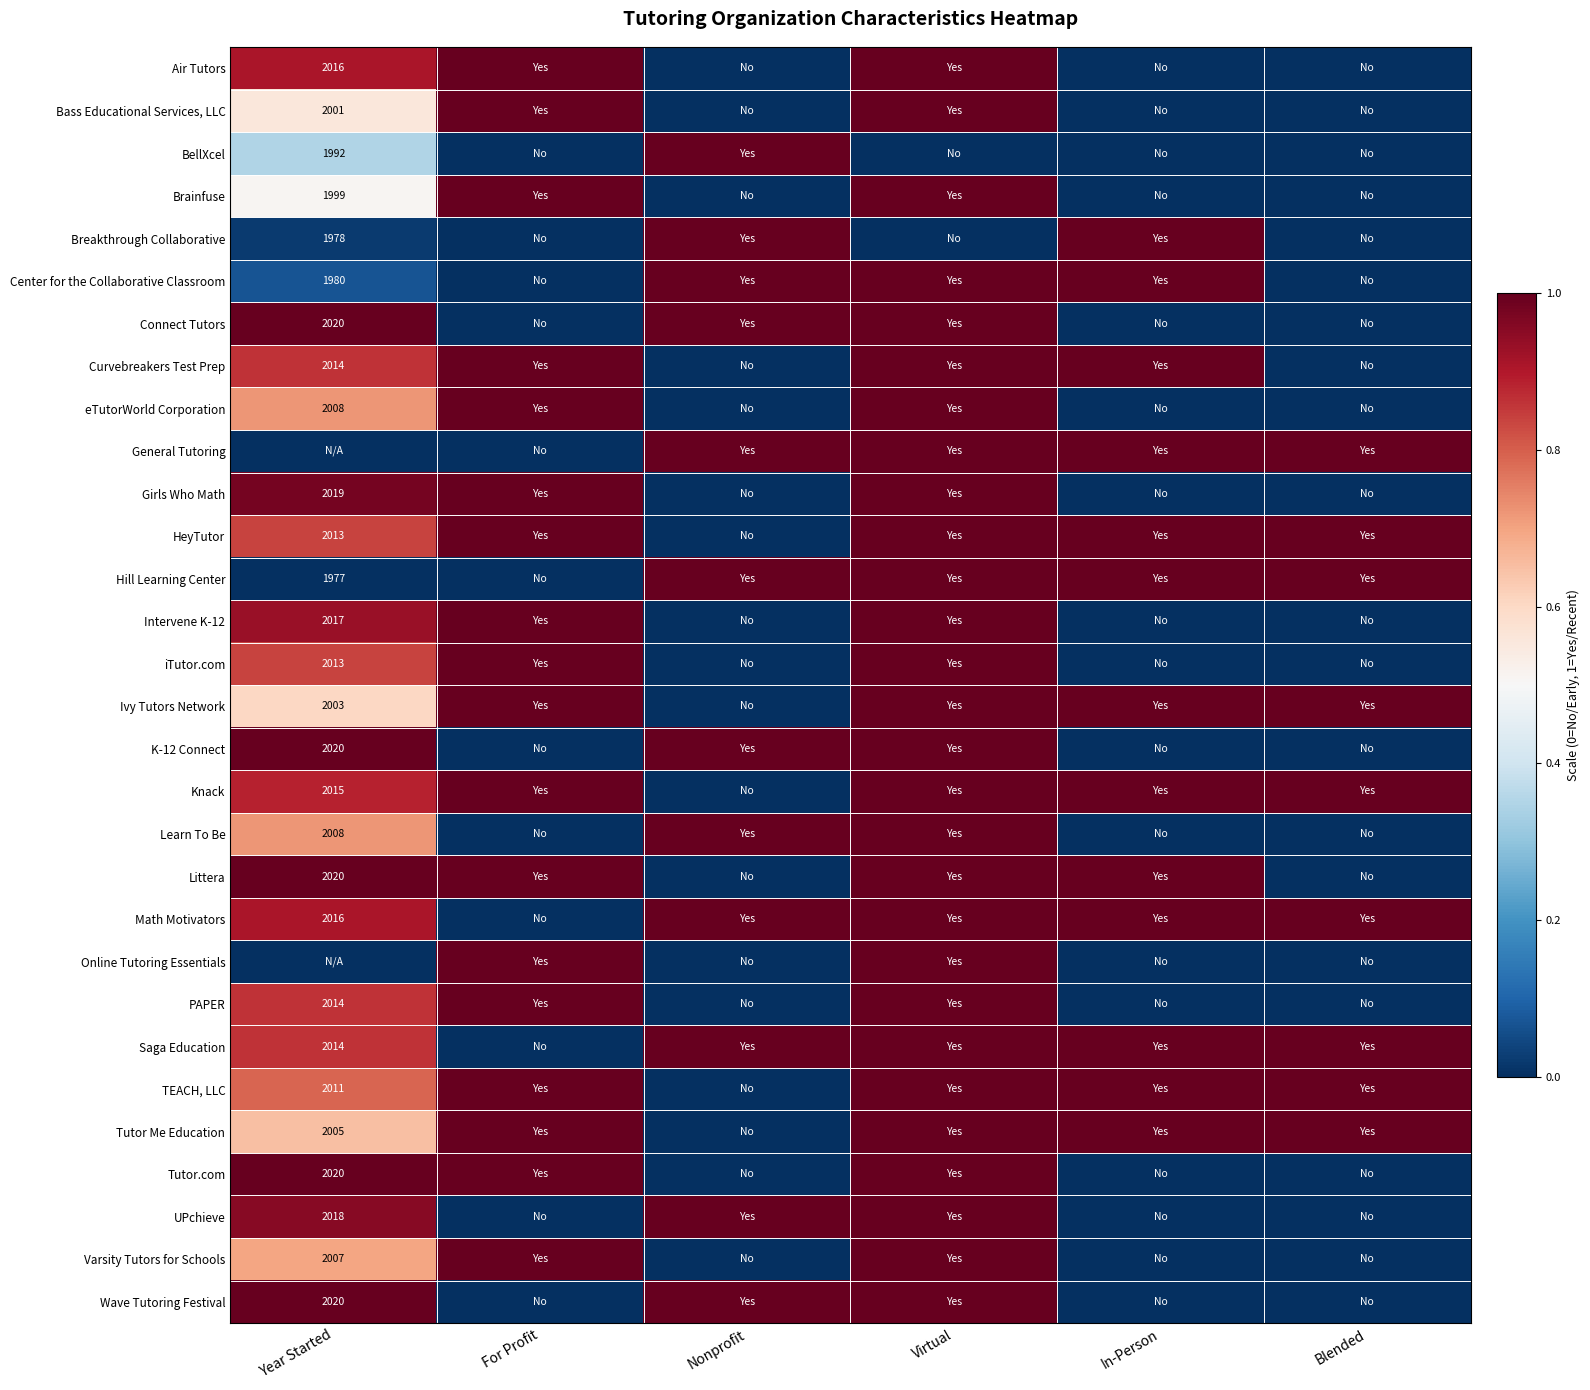

True or false: eTutorWorld Corporation has a value of 0.3 at Virtual.

False